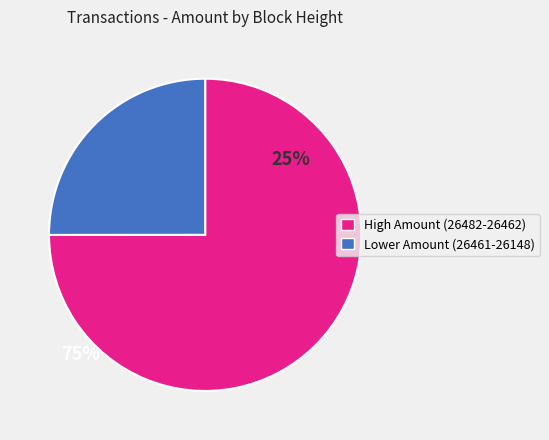

Is there a majority slice in this chart?

Yes